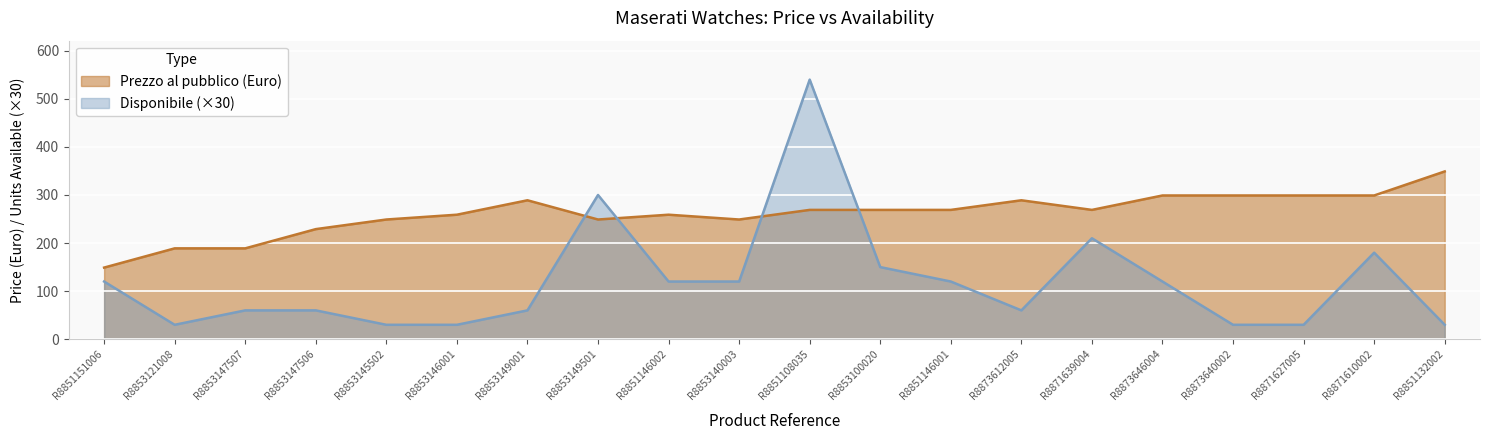

How many values in the disponibile series are below 120?

10